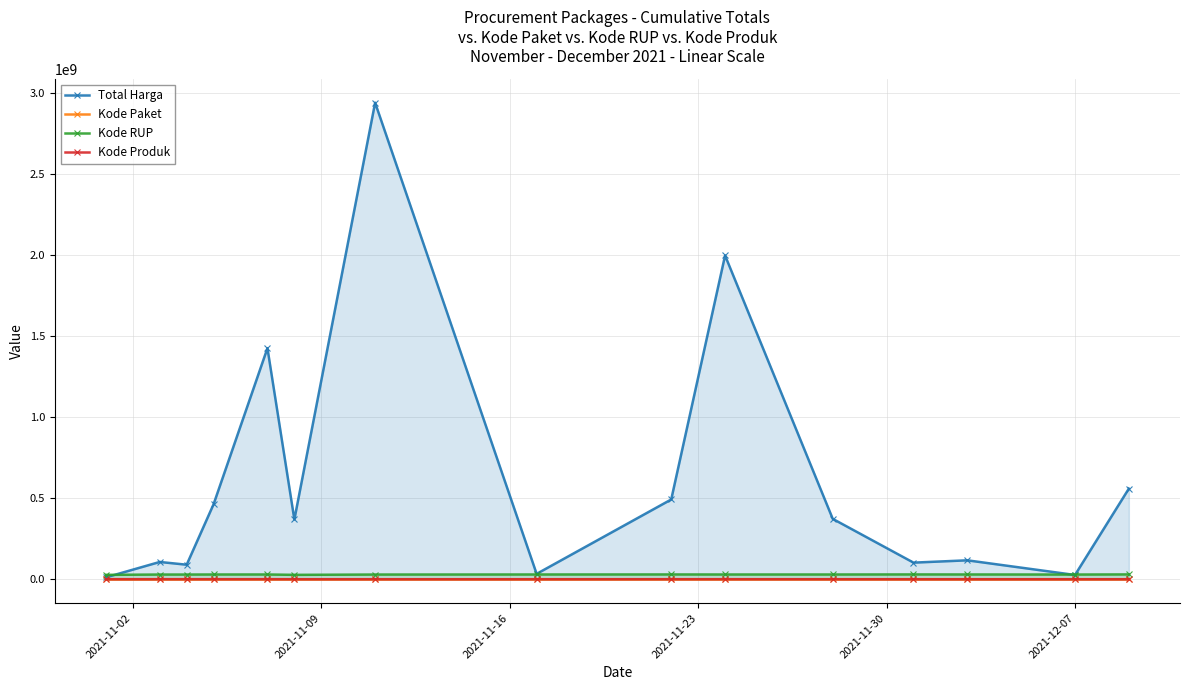

What is the lowest value of the Kode Paket series?

464